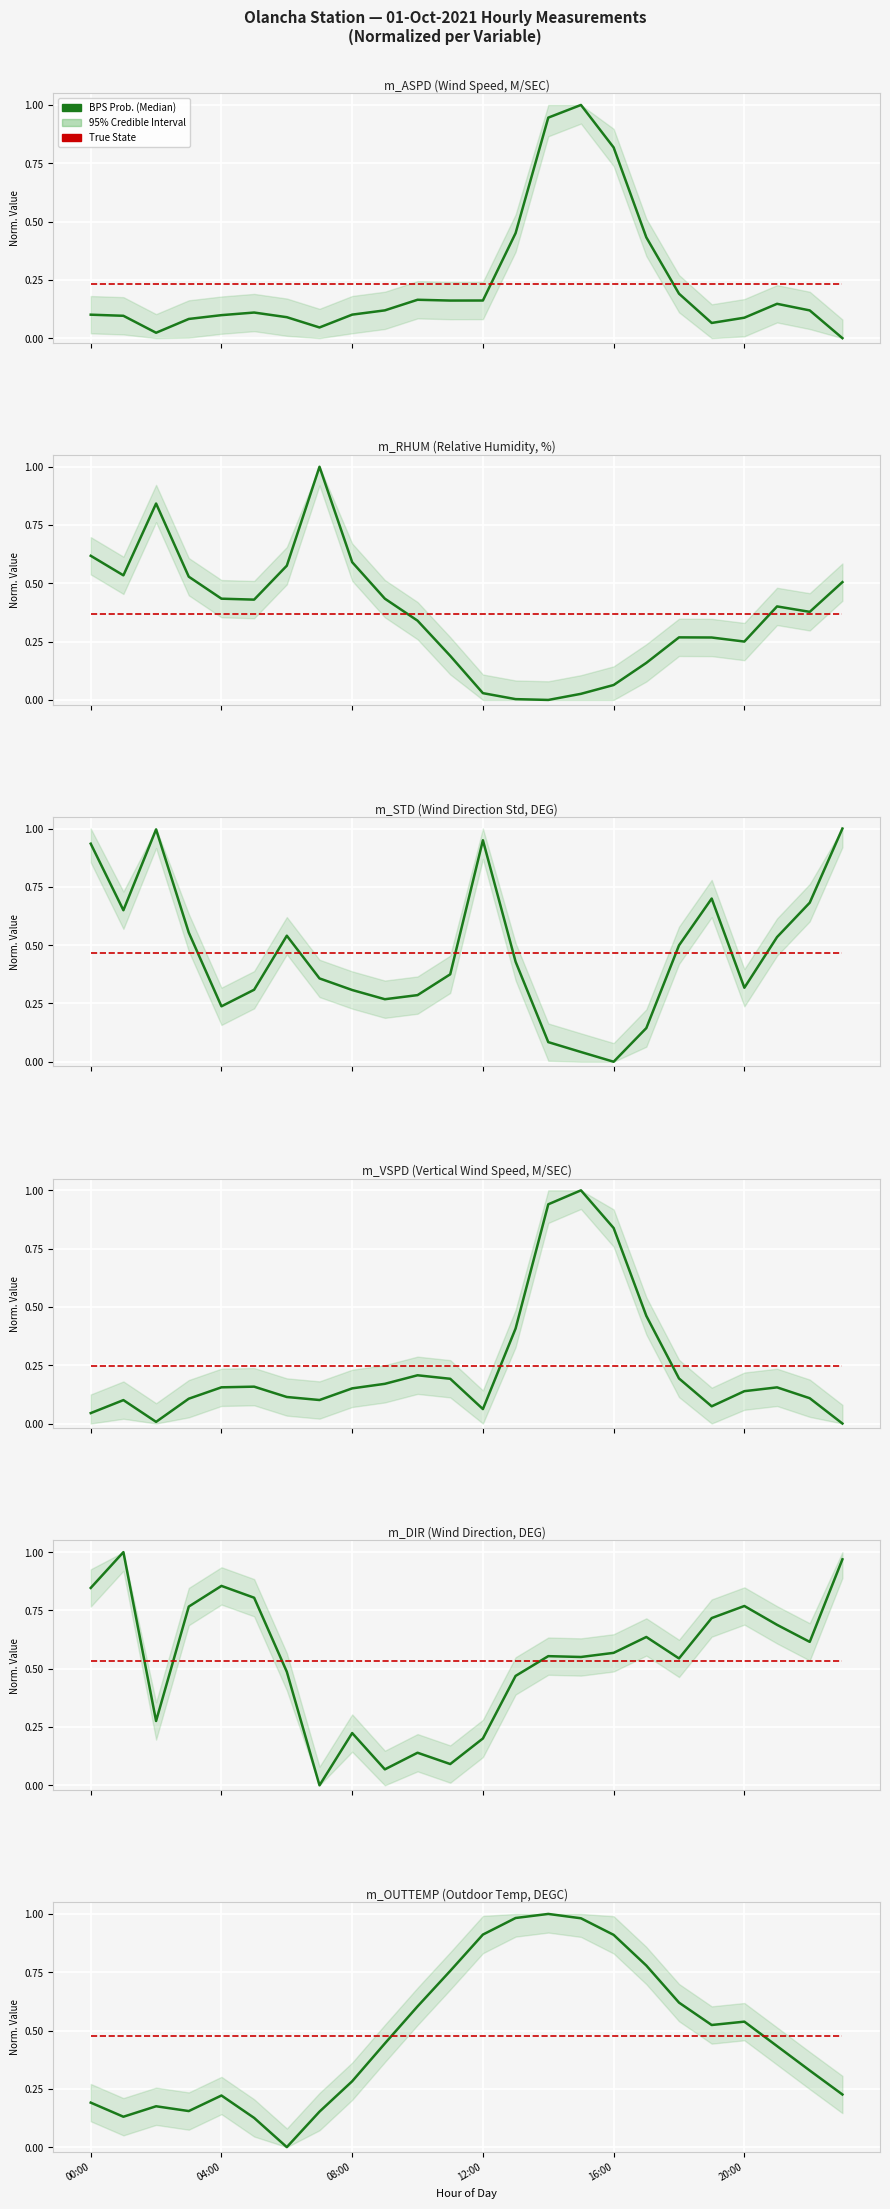

Reading left to right, extract all data points from this chart.

BPS Prob. (Median): 0.2	0.1	0.2	0.2	0.2	0.1	0.0	0.2	0.3	0.4	0.6	0.8	0.9	1.0	1.0	1.0	0.9	0.8	0.6	0.5	0.5	0.4	0.3	0.2
True State: 0.5	0.5	0.5	0.5	0.5	0.5	0.5	0.5	0.5	0.5	0.5	0.5	0.5	0.5	0.5	0.5	0.5	0.5	0.5	0.5	0.5	0.5	0.5	0.5